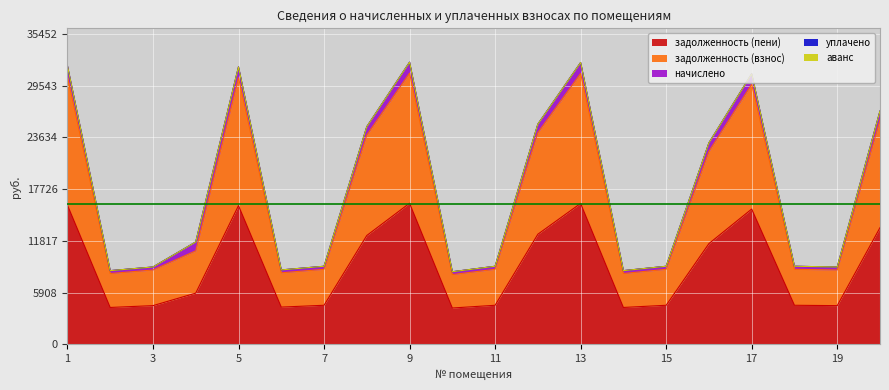

List the series in order of their peak value, highest first.

задолженность (пени), задолженность (взнос), начислено, уплачено, аванс